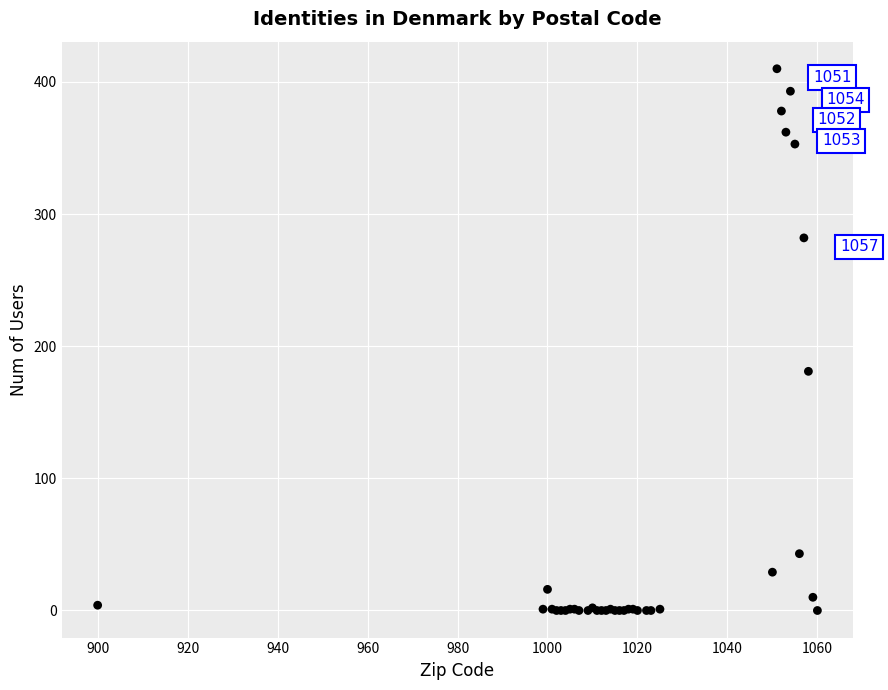

What Y value in the scatter plot is closest to 205?

181